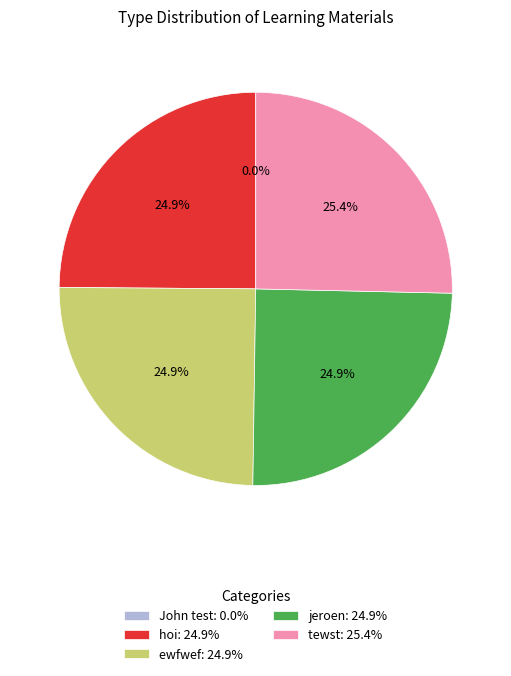

Is it true that tewst is 25% of the pie?

True